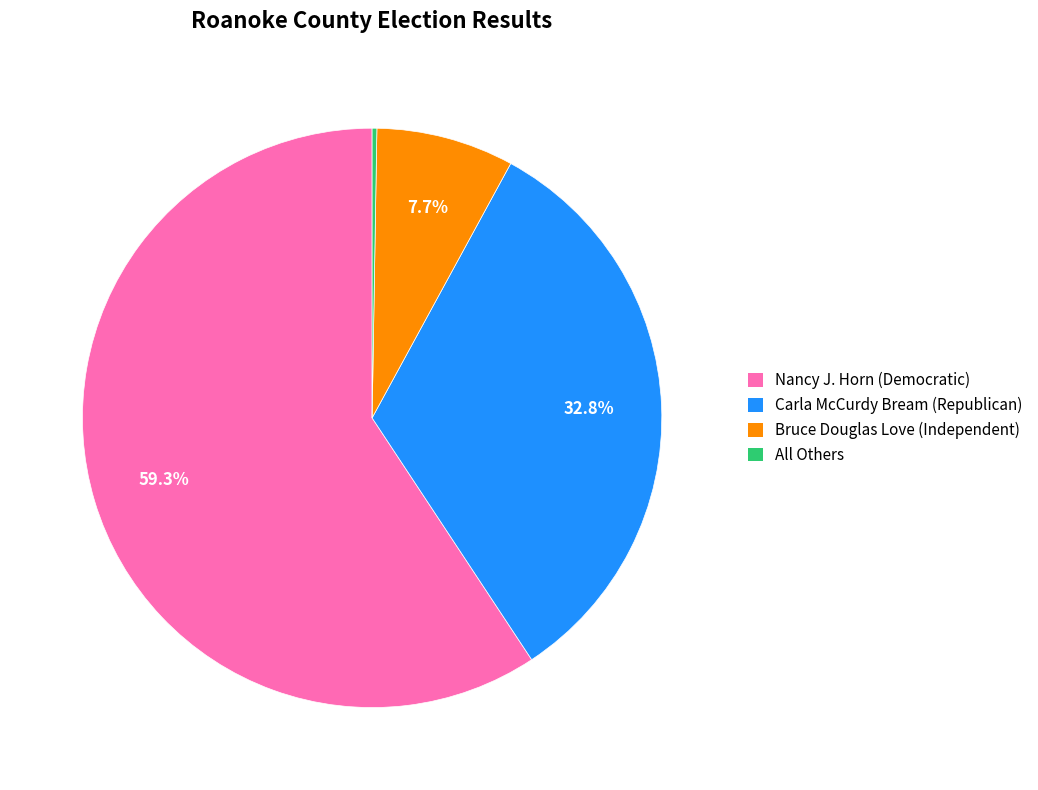

Between Bruce Douglas Love (Independent) and Nancy J. Horn (Democratic), which is larger?

Nancy J. Horn (Democratic)